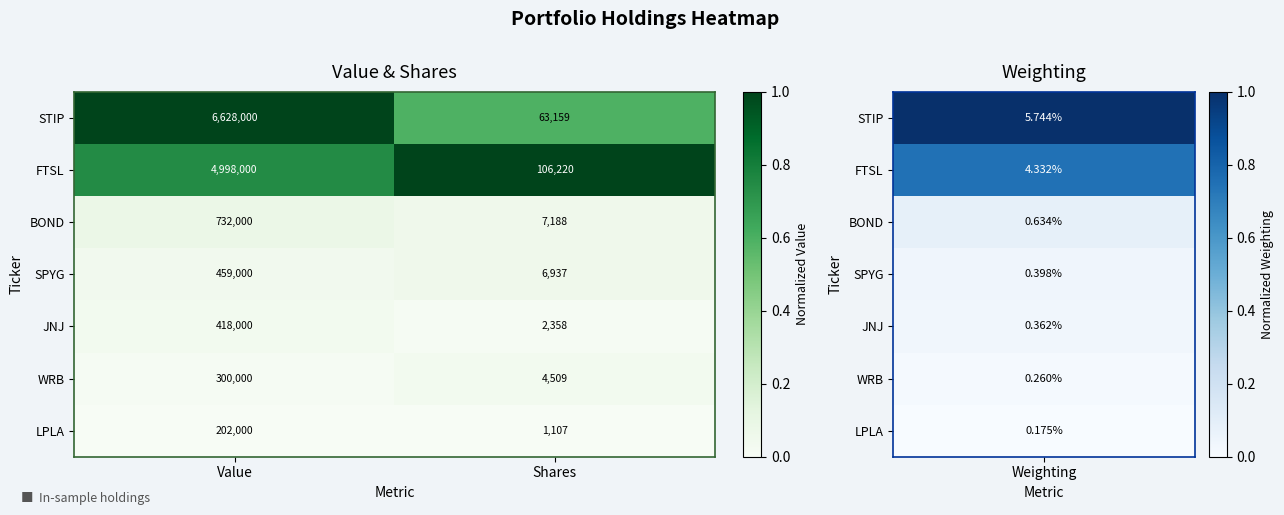

What value does the SPYG series have at Shares?

6937